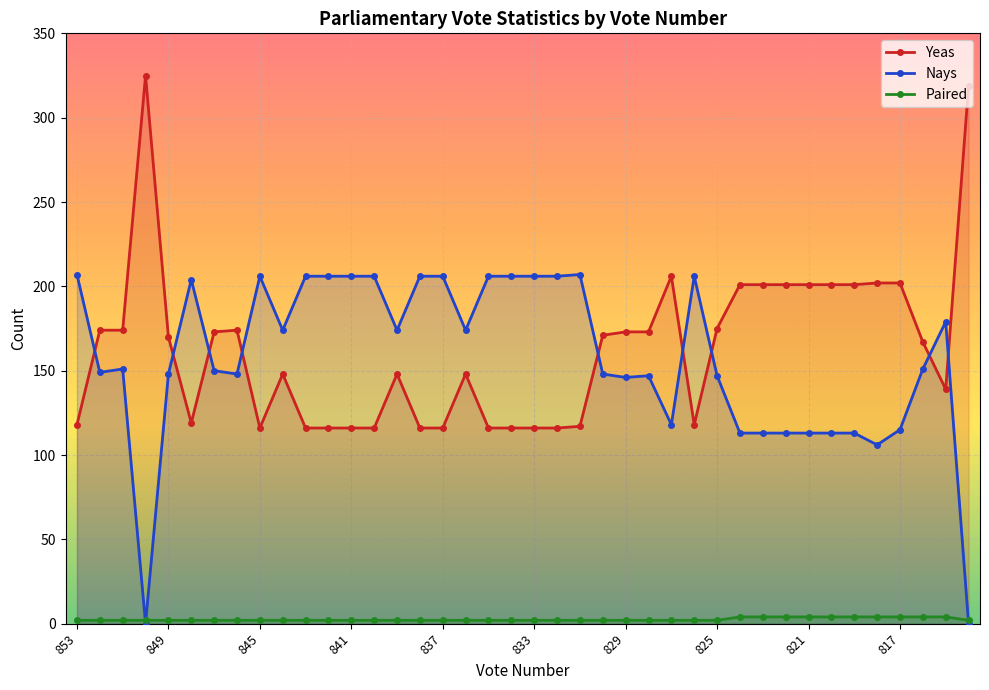

Between 825 and 820, which series saw the biggest shift?

Nays